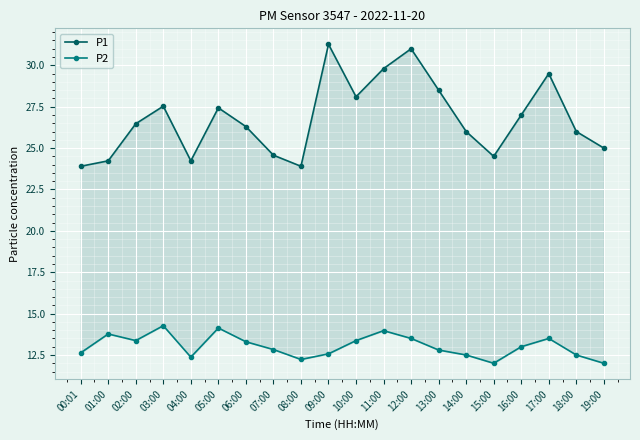

Where is P2 nearest to the value 13?

16:00